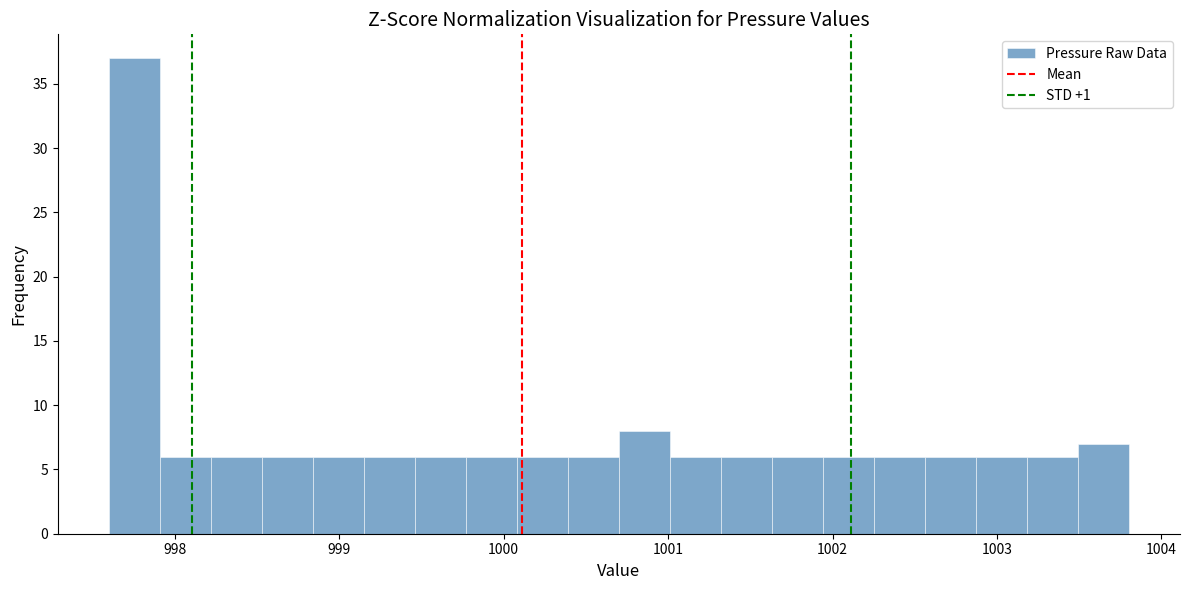

Read against the x-axis, roughly where is the centre of the tallest bar?

997.8